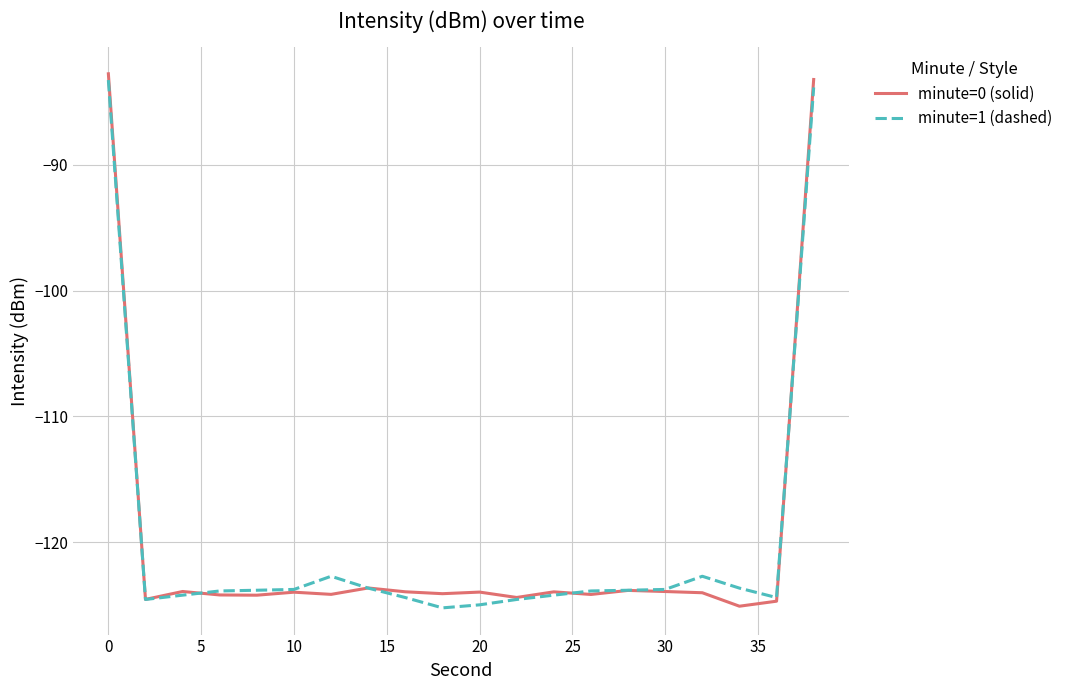

What is the greatest value displayed?

-82.8